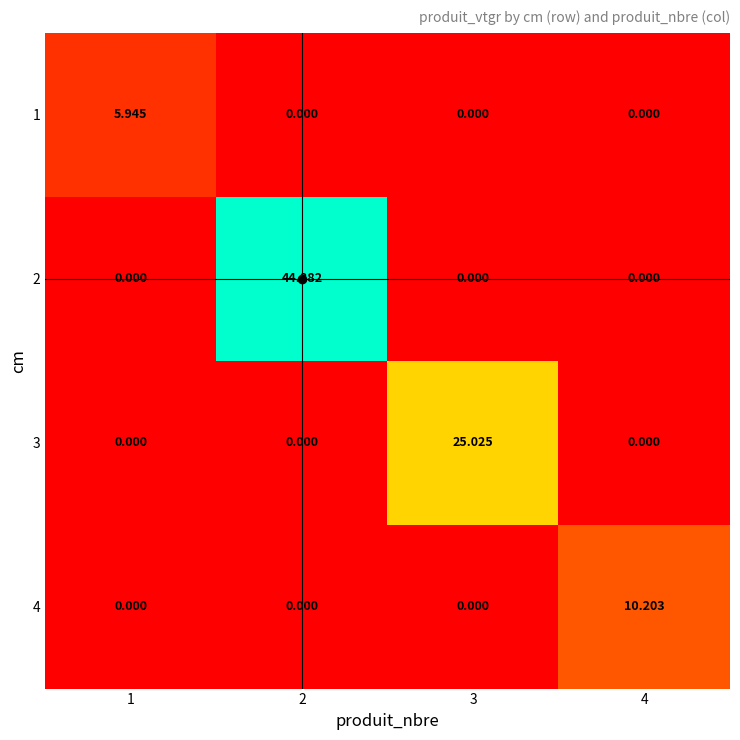

Between 1 and 4, which series saw the biggest shift?

4